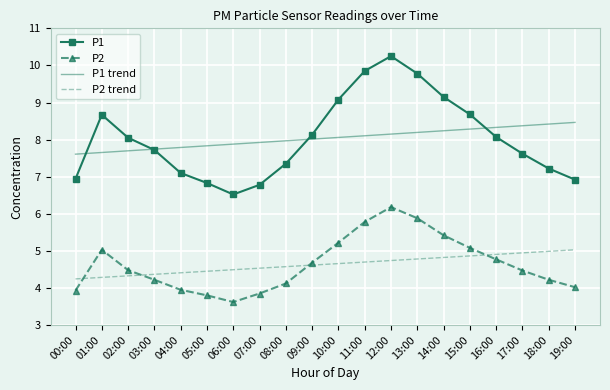

Which series has the widest spread of values?

P1